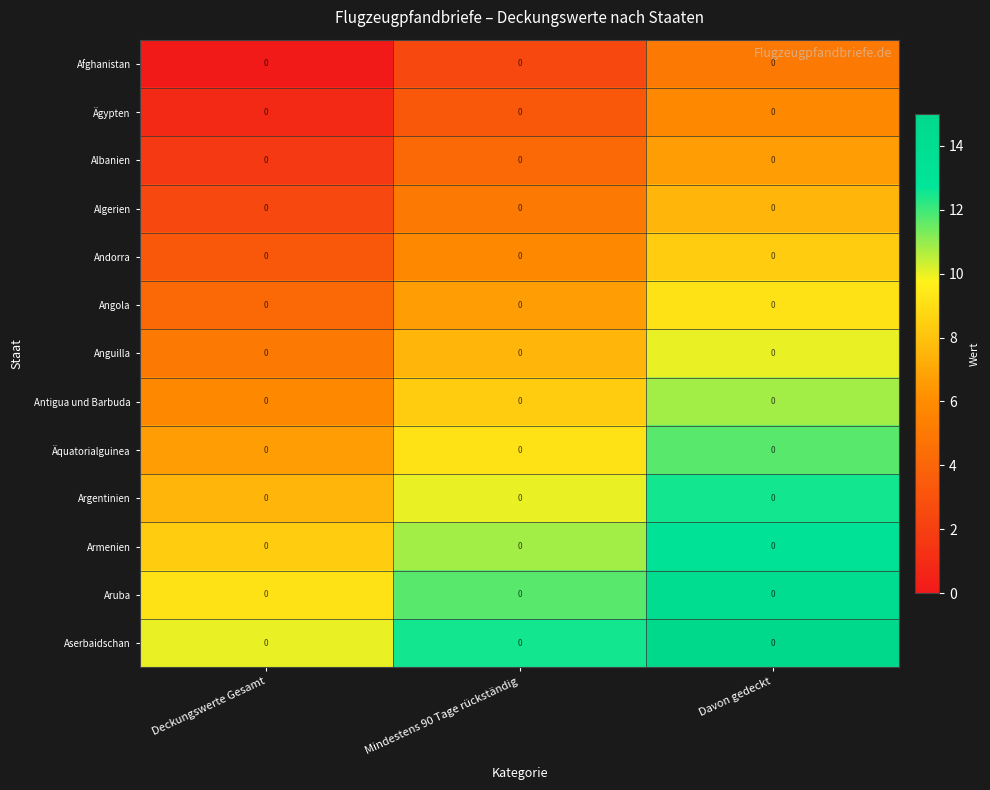

Reading left to right, what are all the values shown in this chart?

Afghanistan: Deckungswerte Gesamt=0.0	Mindestens 90 Tage rückständig=0.0	Davon gedeckt=0.0
Ägypten: Deckungswerte Gesamt=0.0	Mindestens 90 Tage rückständig=0.0	Davon gedeckt=0.0
Albanien: Deckungswerte Gesamt=0.0	Mindestens 90 Tage rückständig=0.0	Davon gedeckt=0.0
Algerien: Deckungswerte Gesamt=0.0	Mindestens 90 Tage rückständig=0.0	Davon gedeckt=0.0
Andorra: Deckungswerte Gesamt=0.0	Mindestens 90 Tage rückständig=0.0	Davon gedeckt=0.0
Angola: Deckungswerte Gesamt=0.0	Mindestens 90 Tage rückständig=0.0	Davon gedeckt=0.0
Anguilla: Deckungswerte Gesamt=0.0	Mindestens 90 Tage rückständig=0.0	Davon gedeckt=0.0
Antigua und Barbuda: Deckungswerte Gesamt=0.0	Mindestens 90 Tage rückständig=0.0	Davon gedeckt=0.0
Äquatorialguinea: Deckungswerte Gesamt=0.0	Mindestens 90 Tage rückständig=0.0	Davon gedeckt=0.0
Argentinien: Deckungswerte Gesamt=0.0	Mindestens 90 Tage rückständig=0.0	Davon gedeckt=0.0
Armenien: Deckungswerte Gesamt=0.0	Mindestens 90 Tage rückständig=0.0	Davon gedeckt=0.0
Aruba: Deckungswerte Gesamt=0.0	Mindestens 90 Tage rückständig=0.0	Davon gedeckt=0.0
Aserbaidschan: Deckungswerte Gesamt=0.0	Mindestens 90 Tage rückständig=0.0	Davon gedeckt=0.0